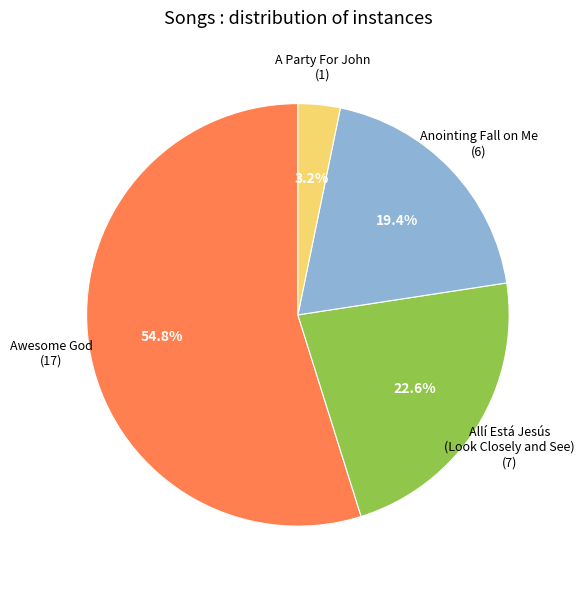

Which has a higher value, Awesome God or Anointing Fall on Me?

Awesome God